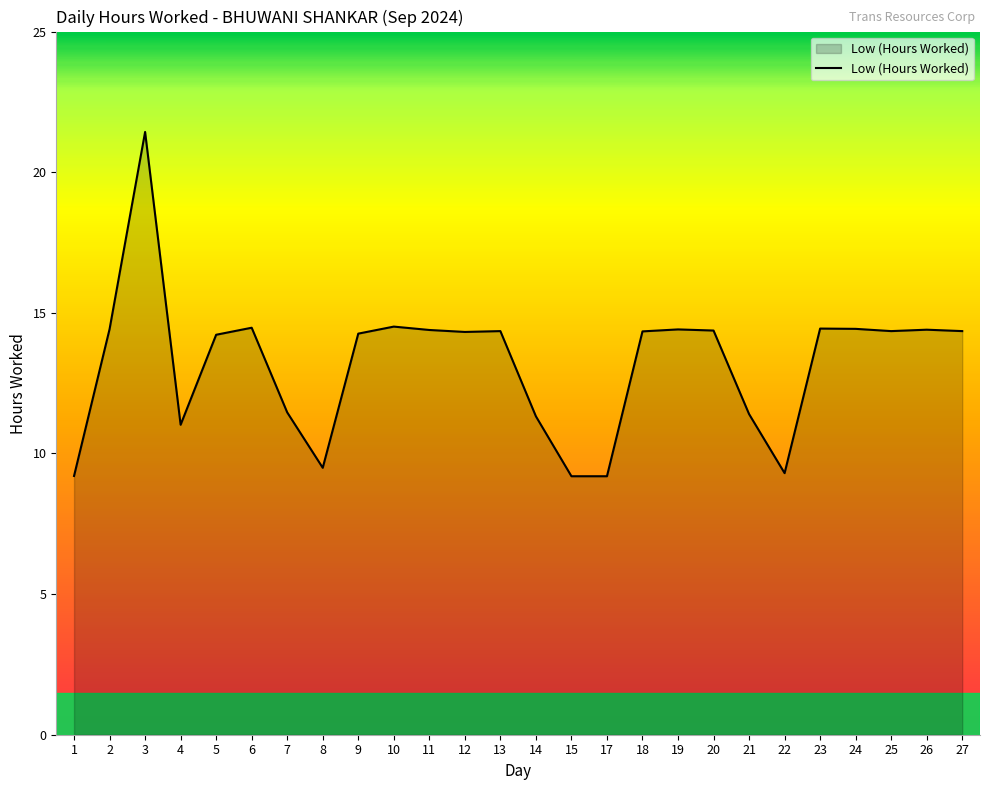

What is the change in value from 14 to 23?

+3.1